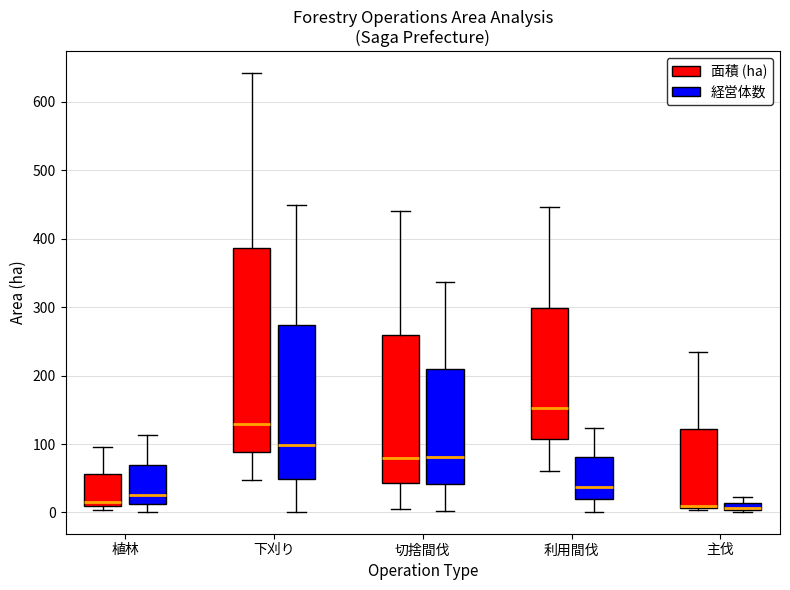

Which box is the tallest, from its lower edge to its upper edge?

下刈り (面積 (ha))